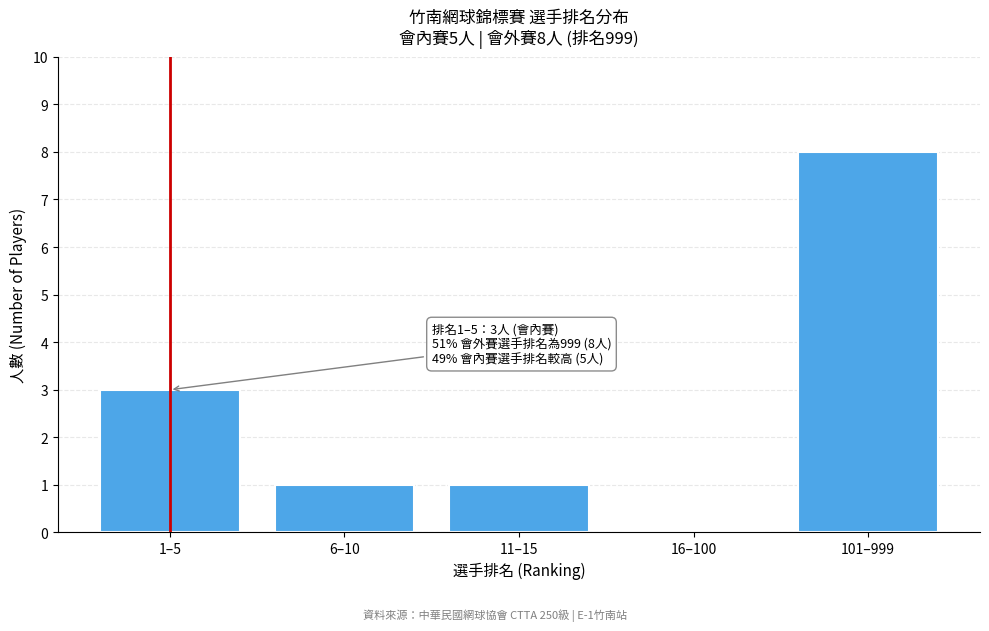

Reading left to right, what are all the values shown in this chart?

1–5=3	6–10=1	11–15=1	16–100=0	101–999=8